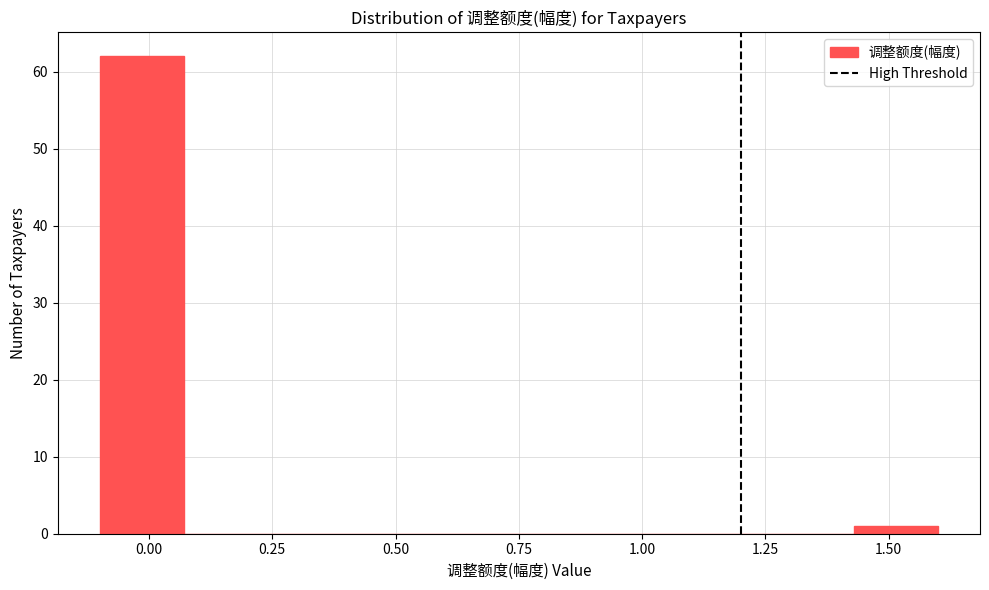

Around what value on the x-axis is the tallest bar? Give the approximate position of its centre, as read against the axis.

0.00